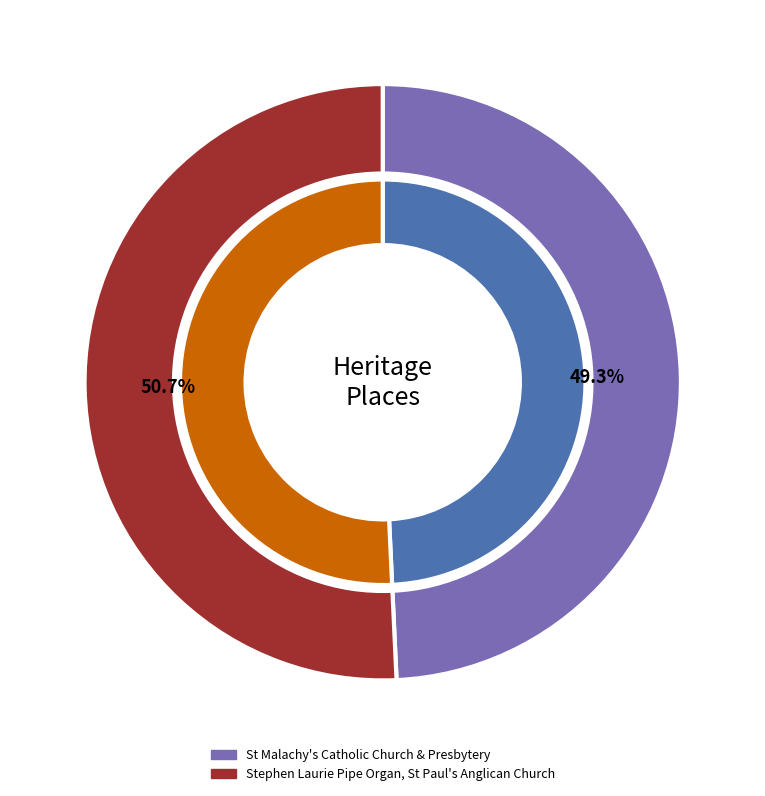

Count the number of slices in the pie.

2